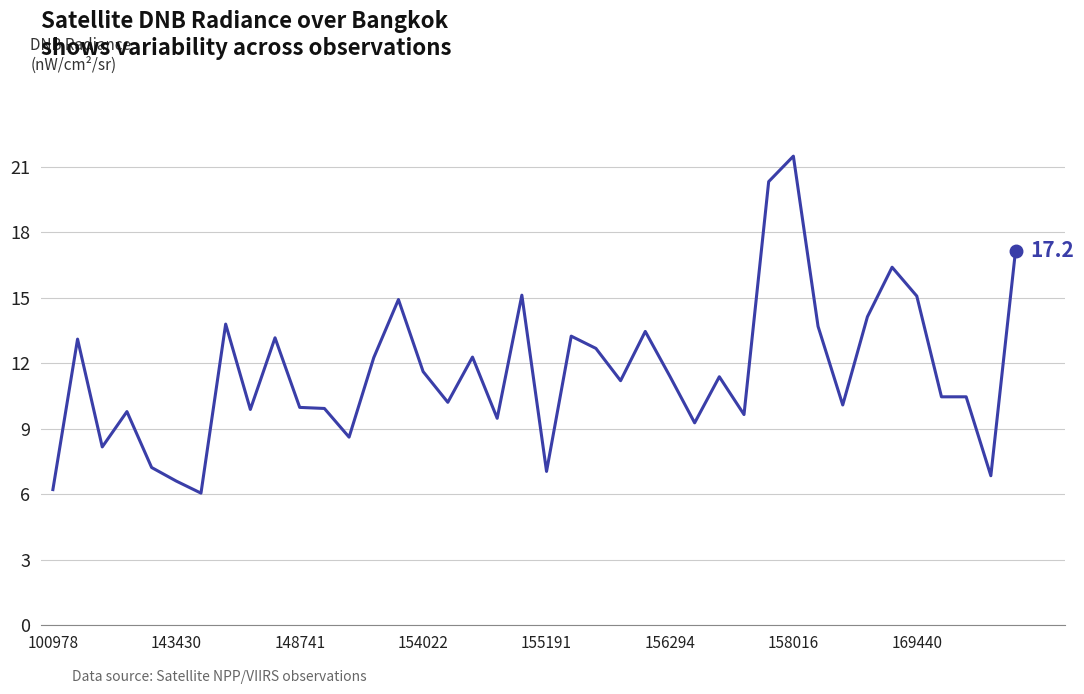

What is the difference between the maximum and minimum values?

15.4